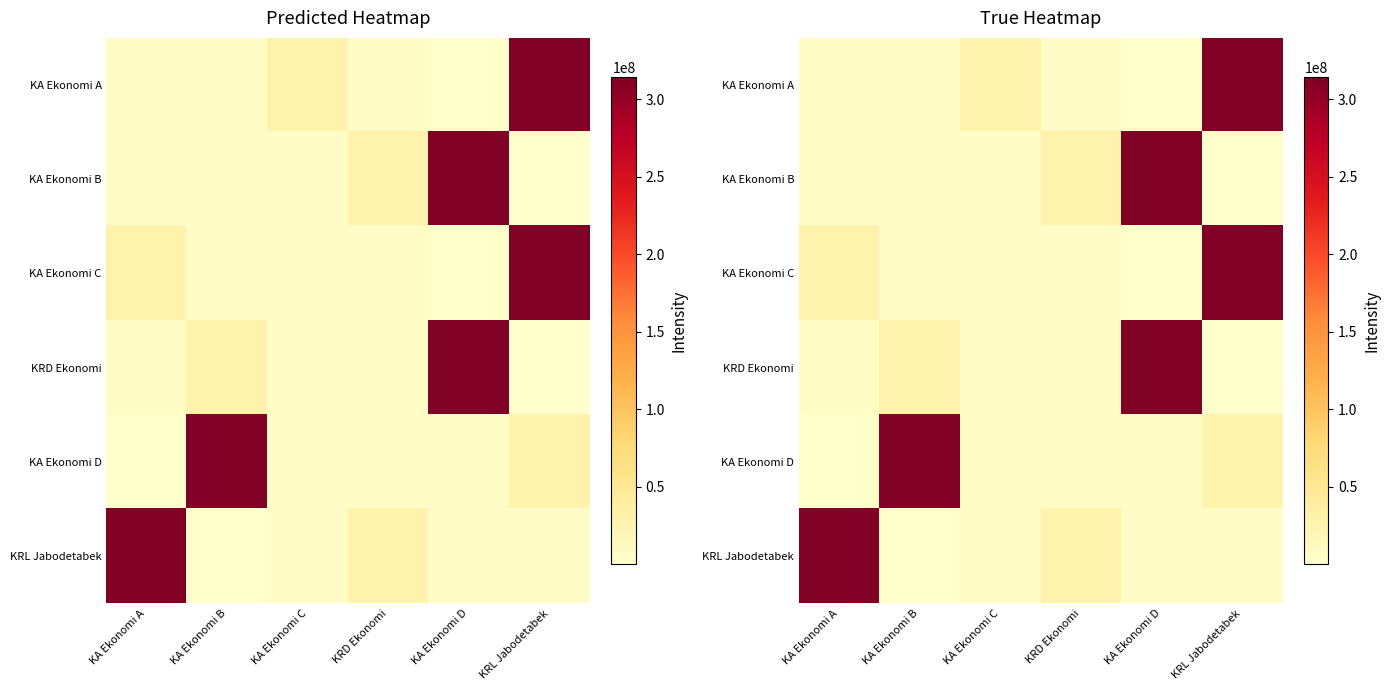

What is the total value across all series at KA Ekonomi C?

57052402